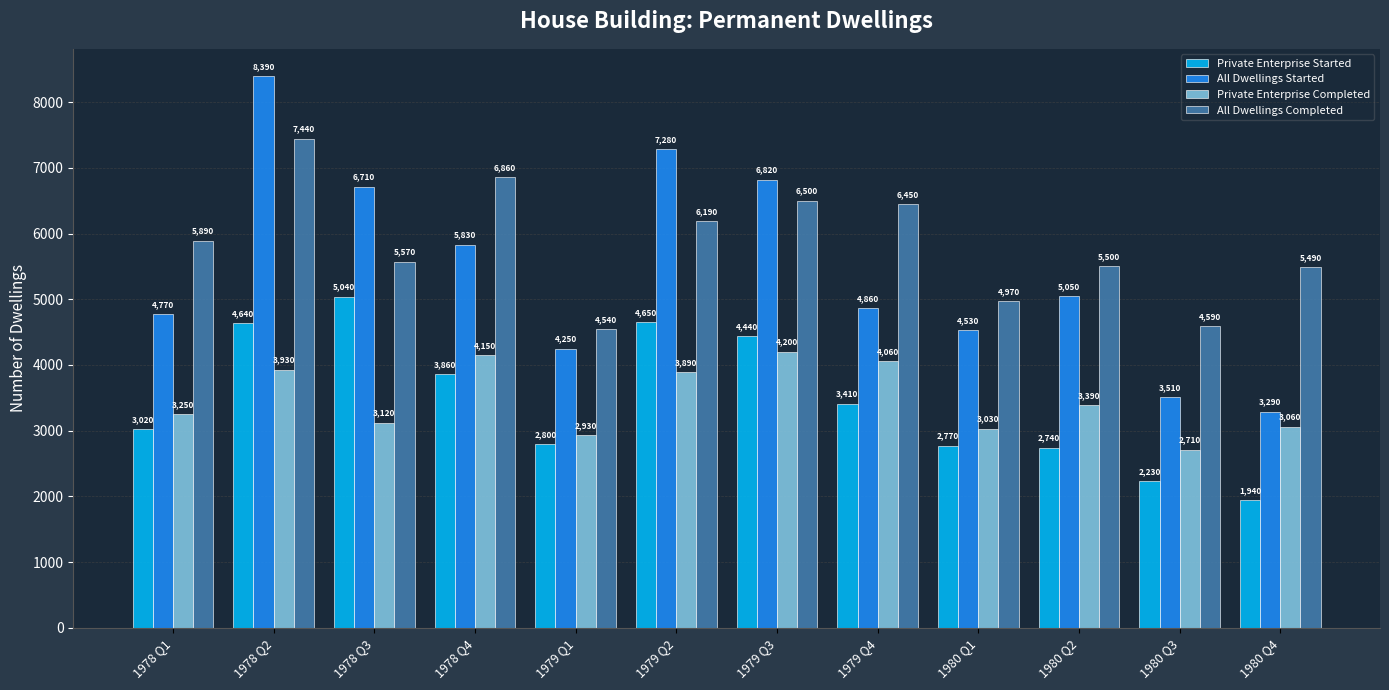

Does the chart contain stacked bars?

No